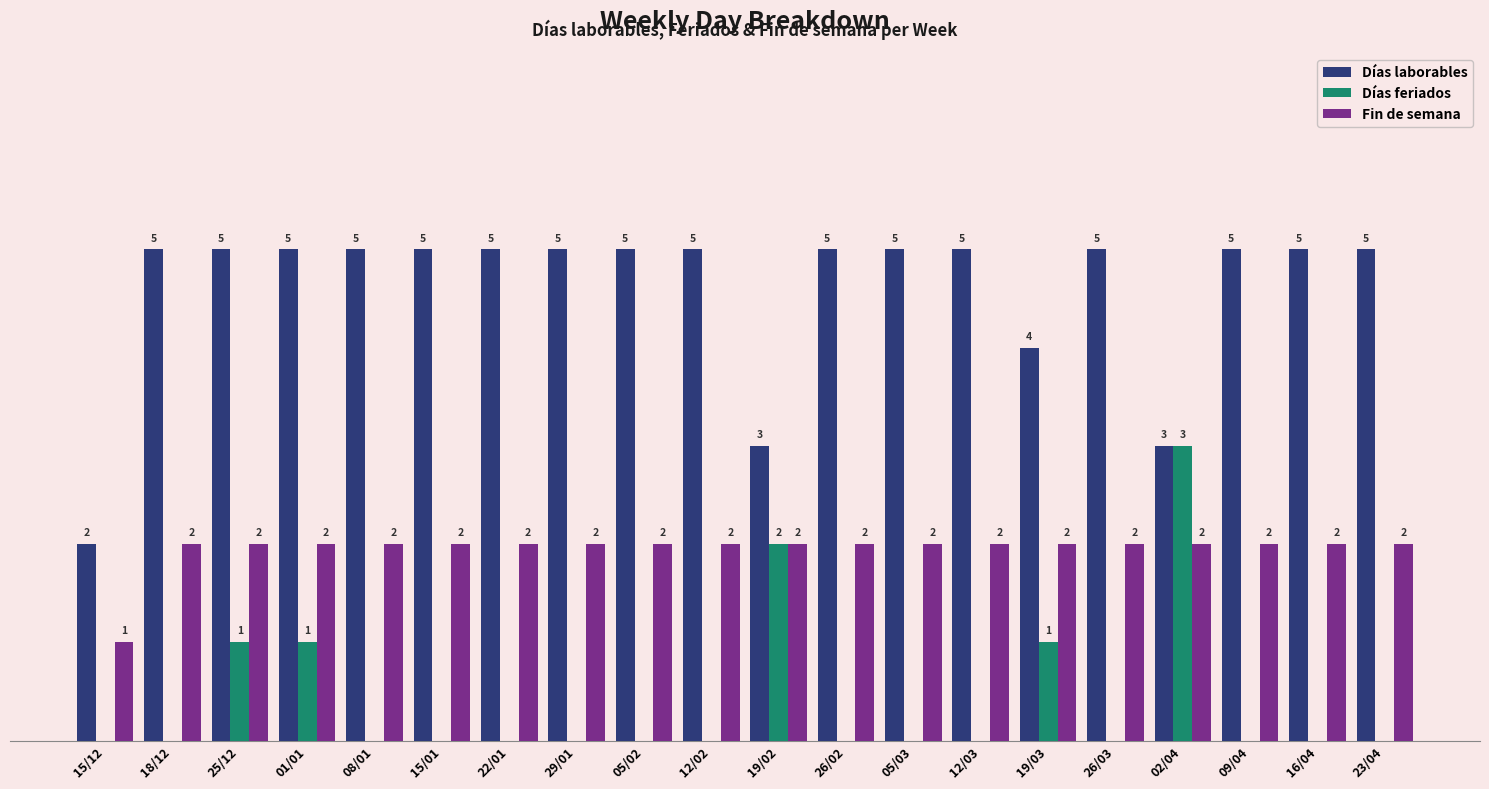

Which series has the largest total across all categories?

Días laborables